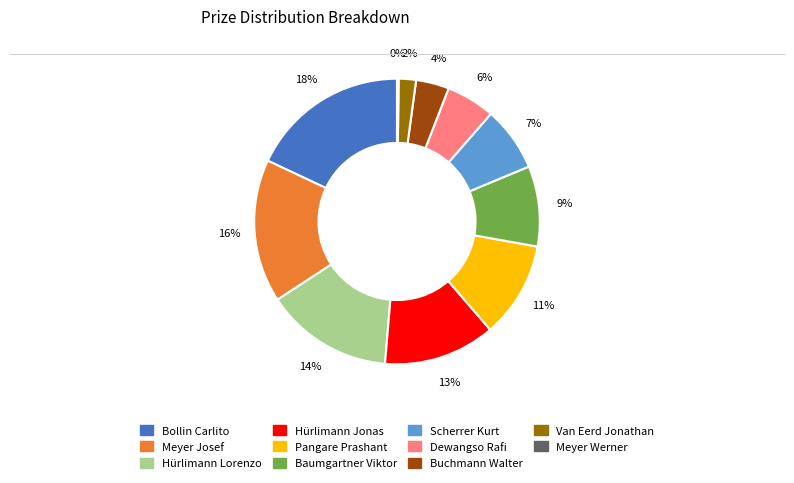

Is there a majority slice in this chart?

No